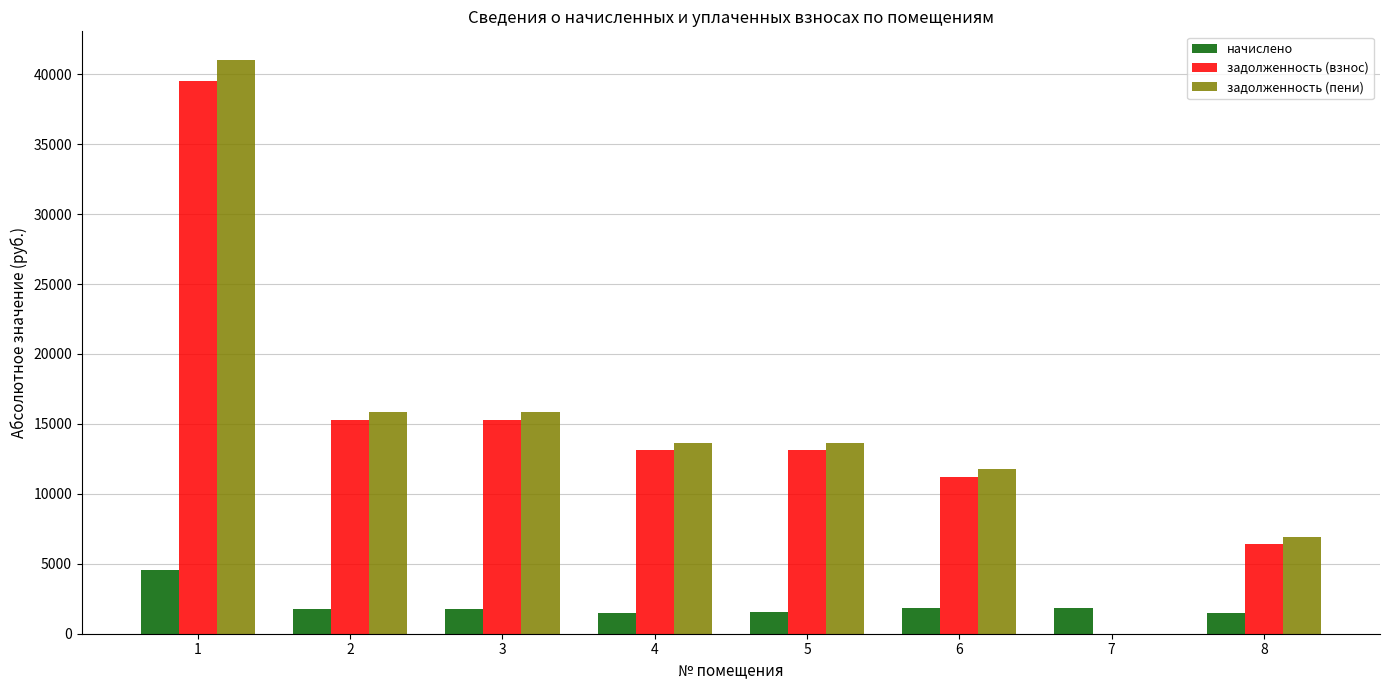

The value of задолженность (пени) at 5 is 24568.3. True or false?

False